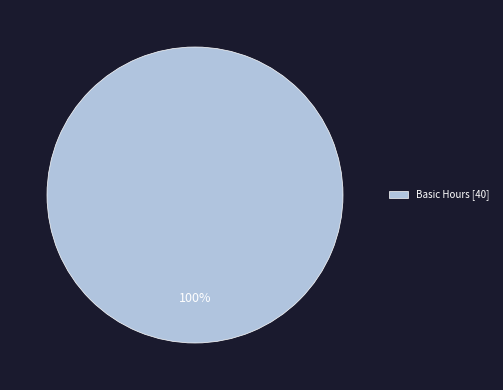

The Basic Hours [40] slice represents 93% of the pie. True or false?

False